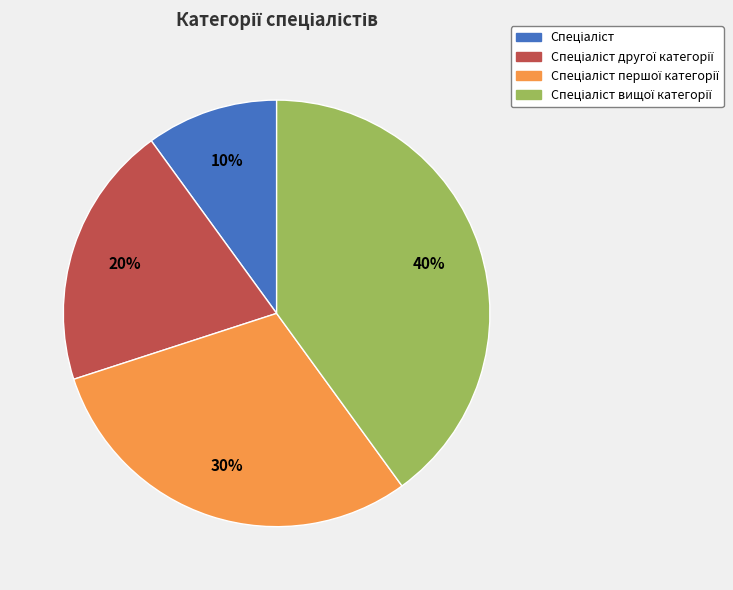

To the nearest percent, what is the difference between the largest and smallest slice percentages?

30%